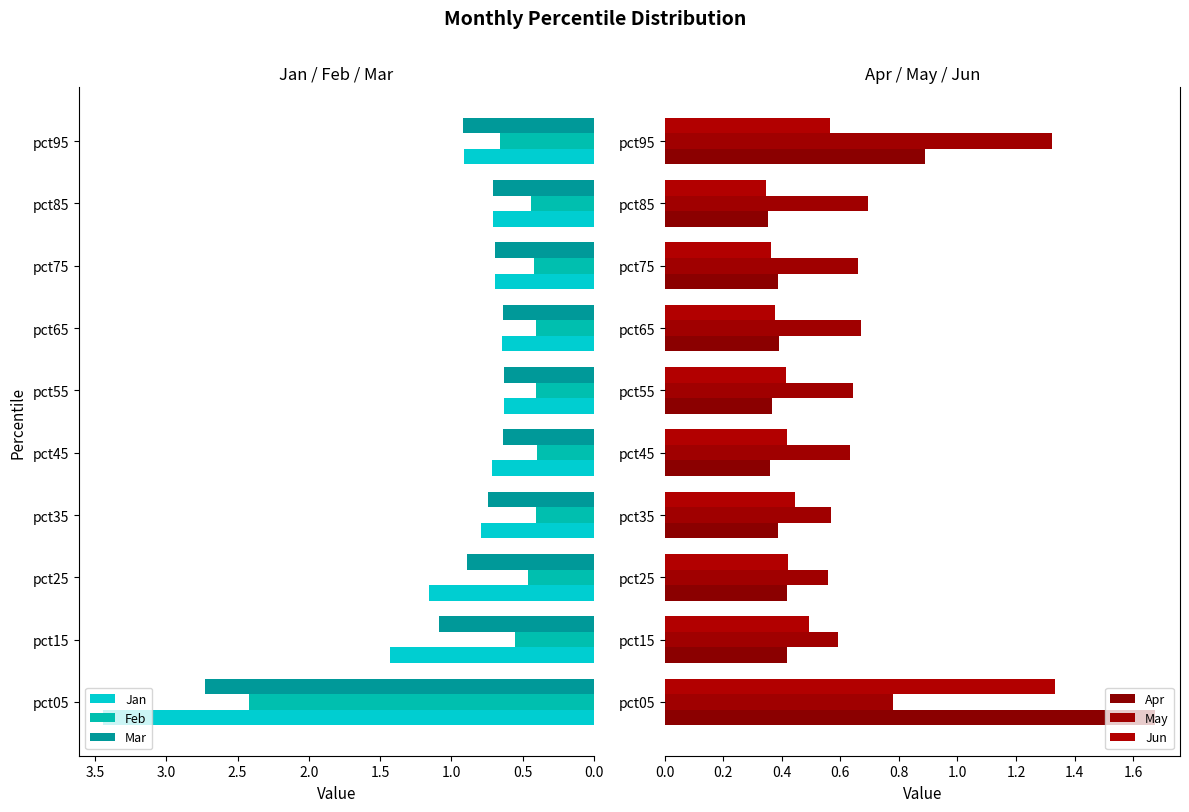

How many bars are there in total?

60